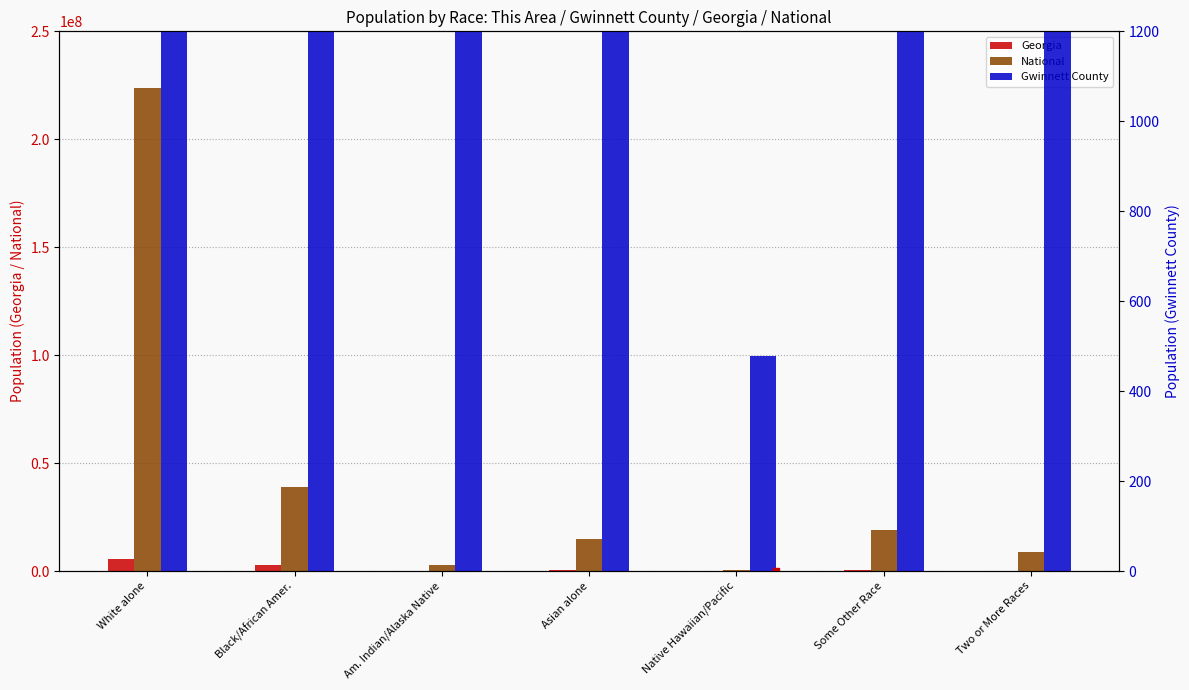

True or false: Georgia has a value of 142729 at Asian alone.

False